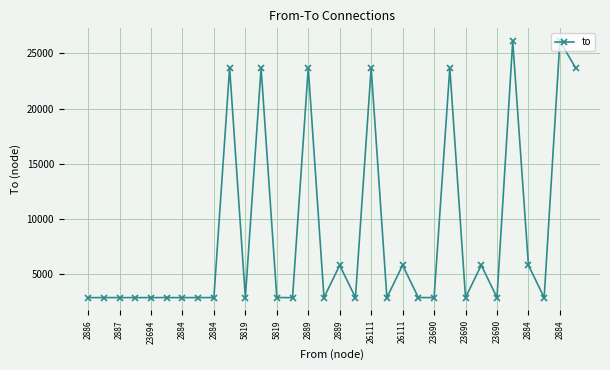

What is the difference between the maximum and minimum values?

23226